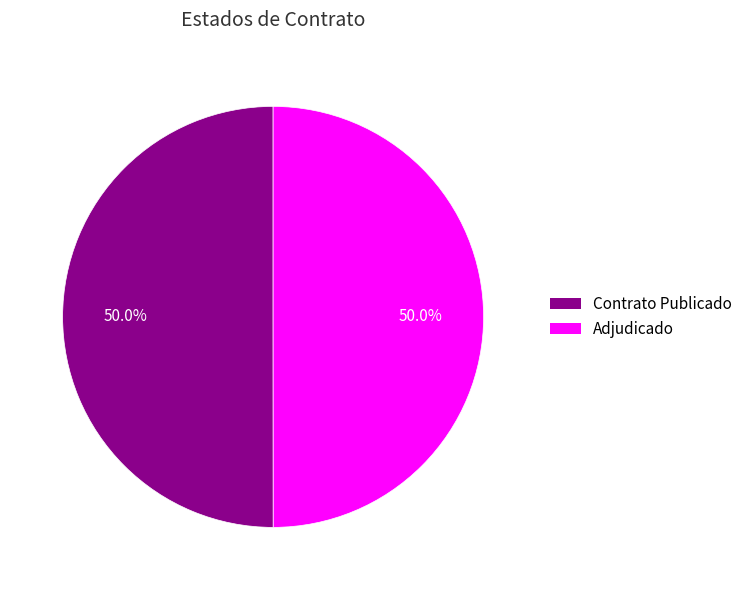

How many slices are in this pie chart?

2